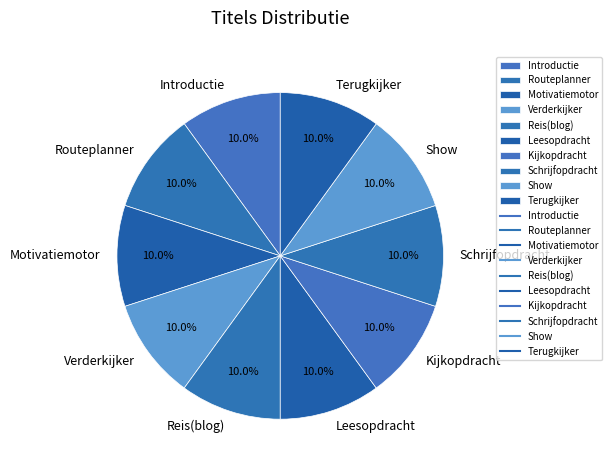

What is the ratio of the value at Leesopdracht to the value at Reis(blog)?

1.0